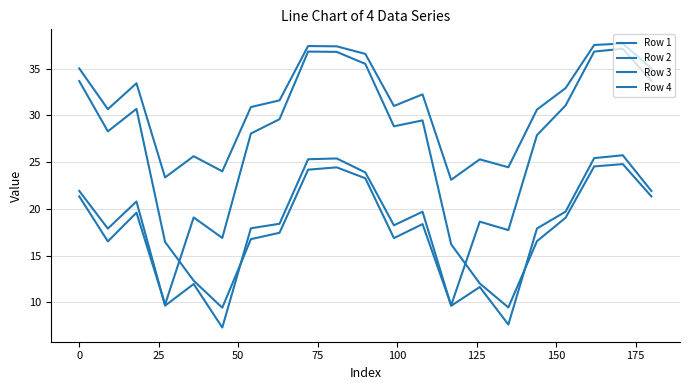

True or false: Row 1 and Row 2 cross at least once.

False